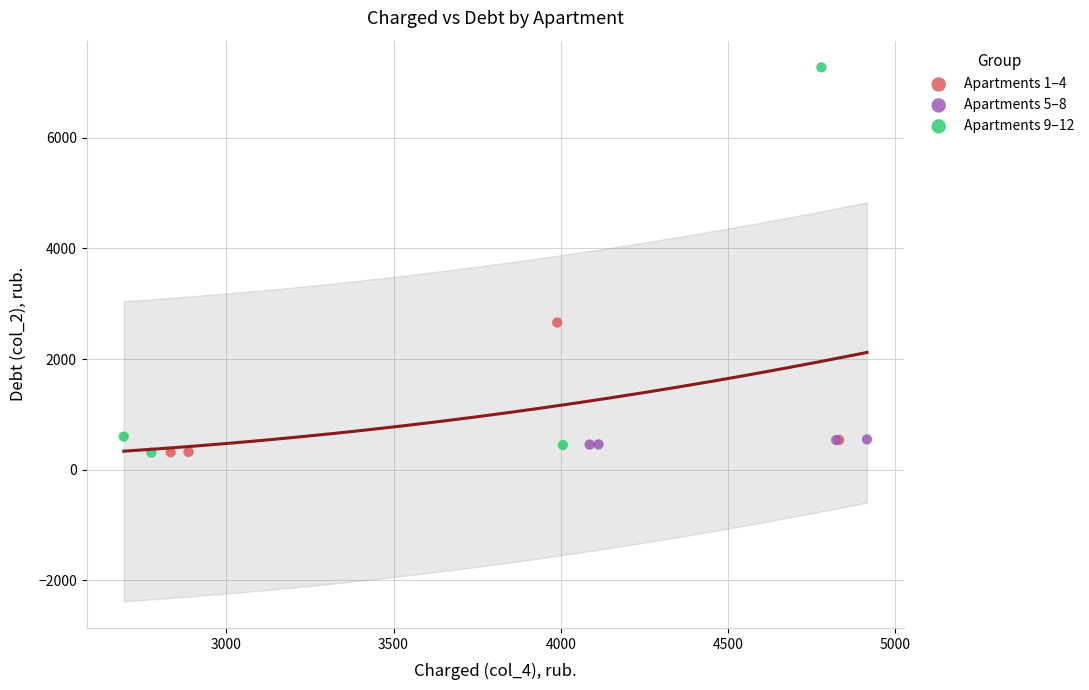

Which series has the widest spread of Y values?

Apartments 9–12